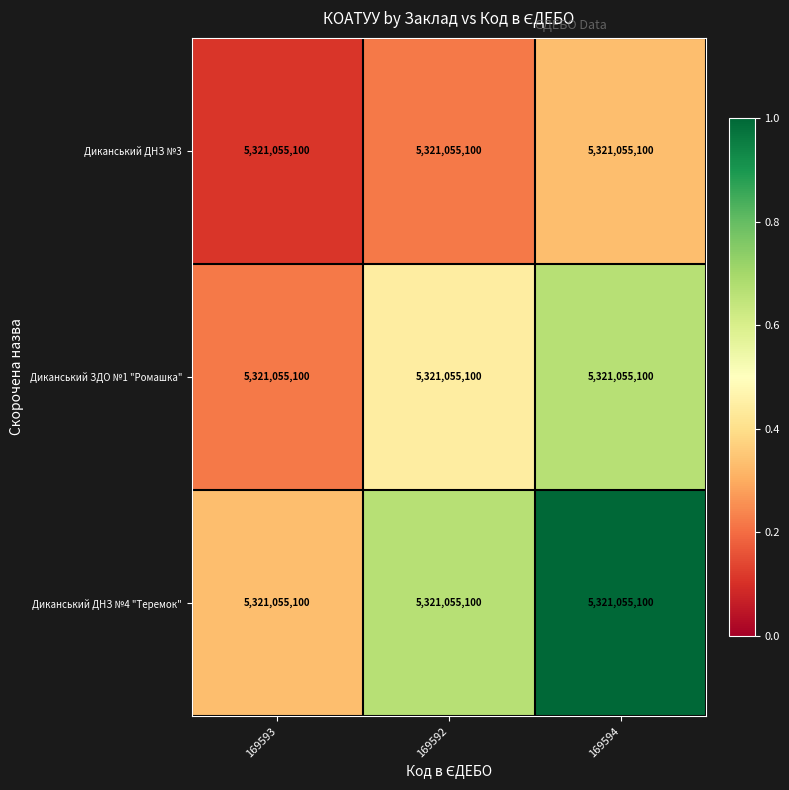

Which series has the largest range (max minus min)?

Диканський ДНЗ №4 "Теремок"